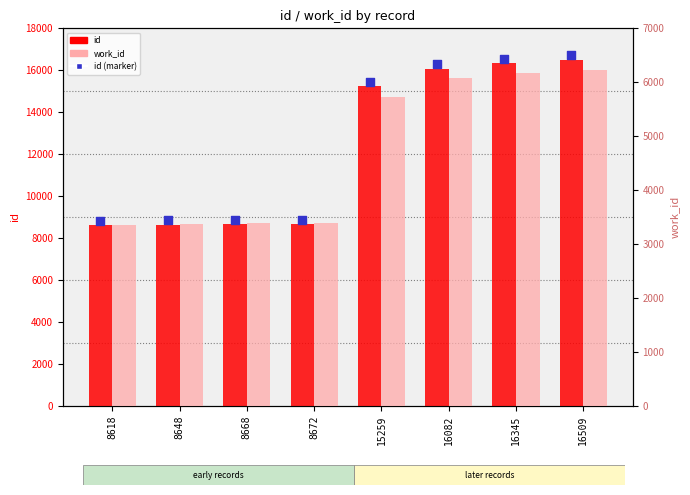

At how many categories does at least one series exceed 4413?

8